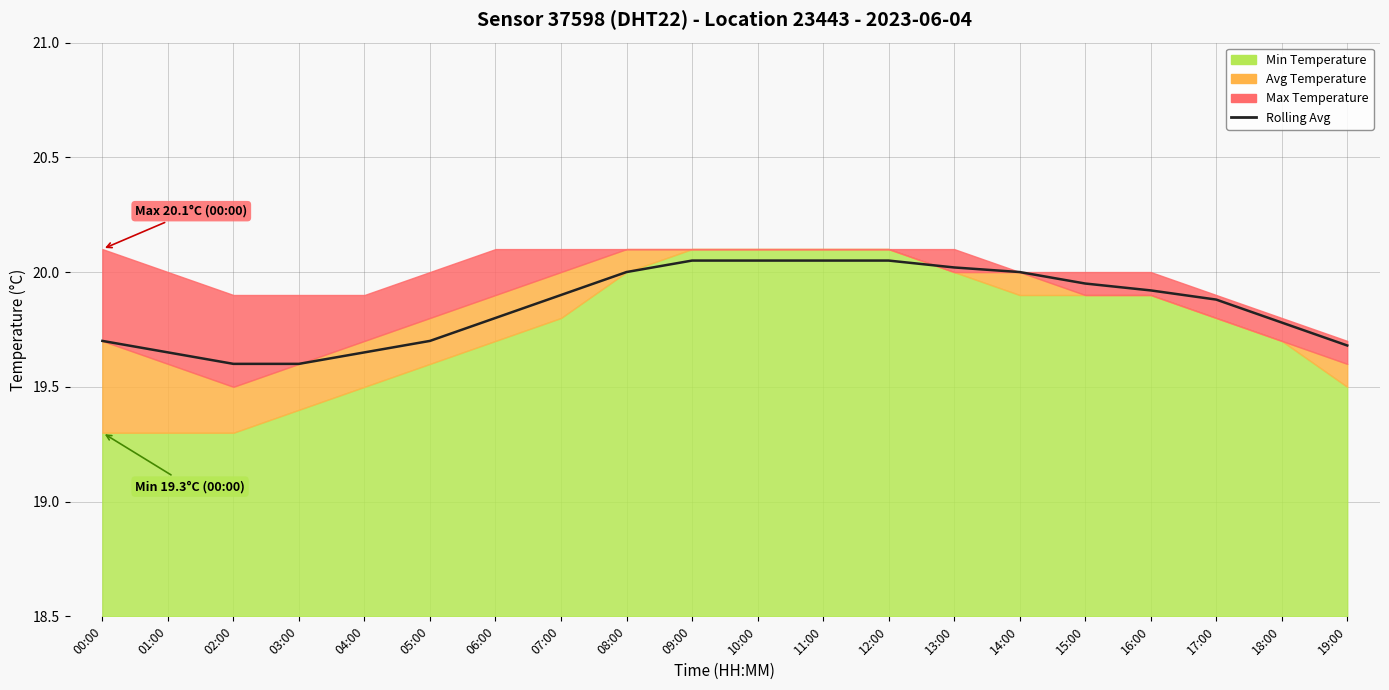

Reading left to right, extract all data points from this chart.

19.7	19.6	19.6	19.6	19.6	19.7	19.8	19.9	20.0	20.1	20.1	20.1	20.1	20.0	20.0	19.9	19.9	19.9	19.8	19.7